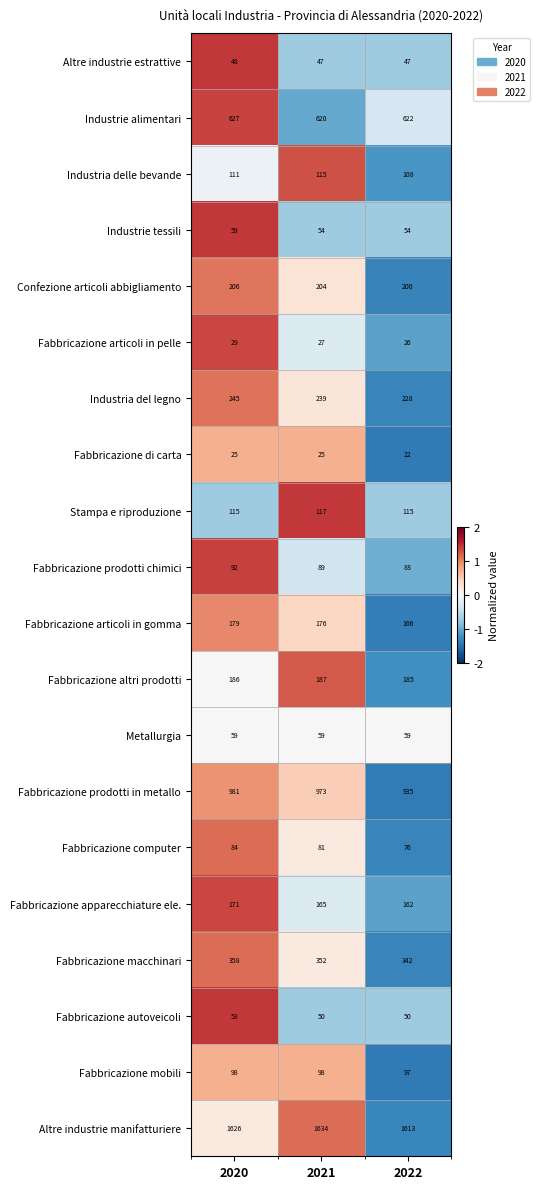

The value of Fabbricazione mobili at 2021 is 98. True or false?

True